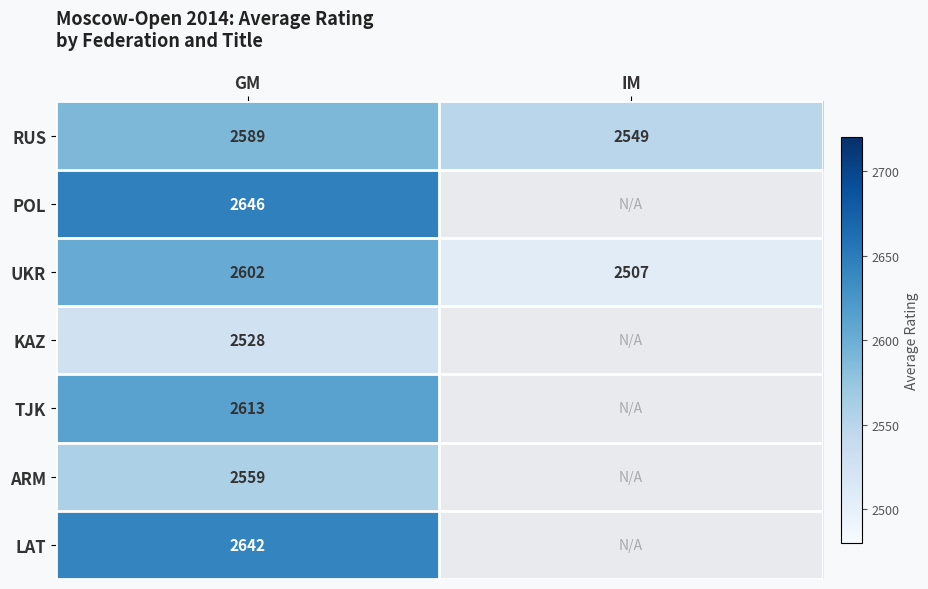

The LAT series shows 2642.0 at GM. True or false?

True